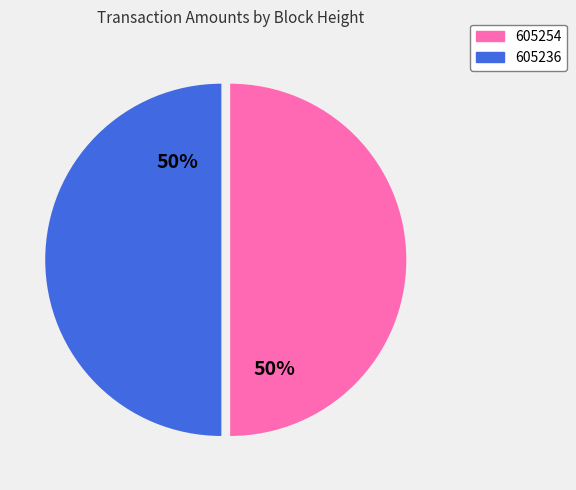

Is it true that 605254 is 50% of the pie?

True